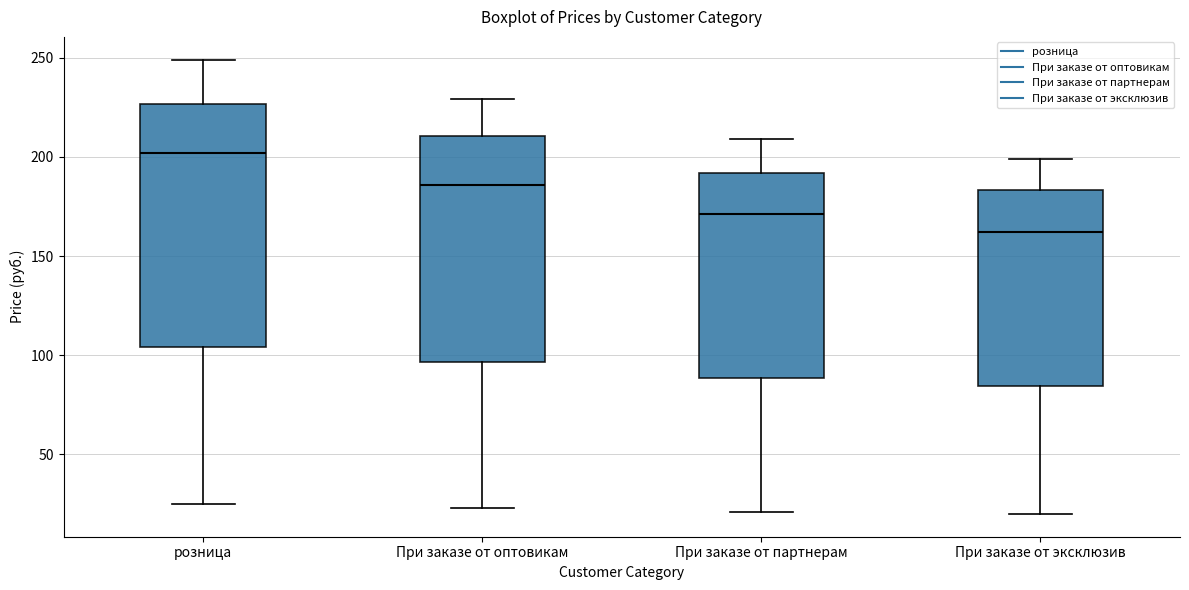

Reading left to right, transcribe this box plot: for each box, give where its median line is, the range the box spans, and where its two whiskers end, as read against the y-axis. The values are not printed on the chart, so give them approximately, as read against the axis.

розница: median 200, box 105 to 225, whiskers 25 to 250
При заказе от оптовикам: median 185, box 95 to 210, whiskers 25 to 230
При заказе от партнерам: median 170, box 90 to 190, whiskers 20 to 210
При заказе от эксклюзив: median 160, box 85 to 185, whiskers 20 to 200